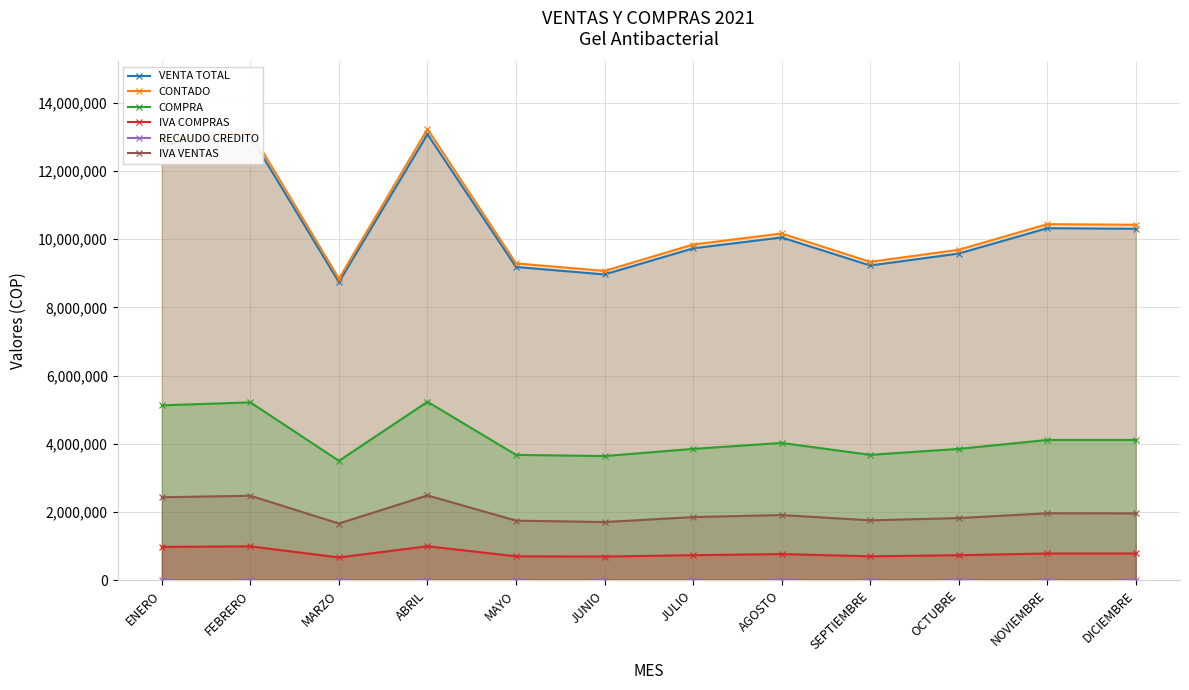

Count the number of categories in the chart.

12